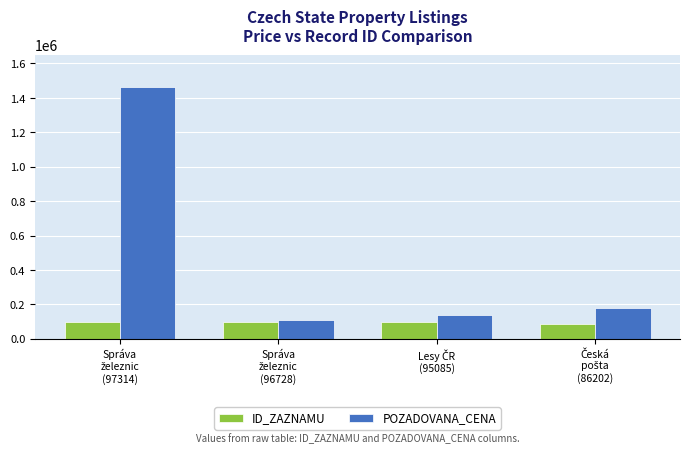

What is the highest value of the ID_ZAZNAMU series?

97314